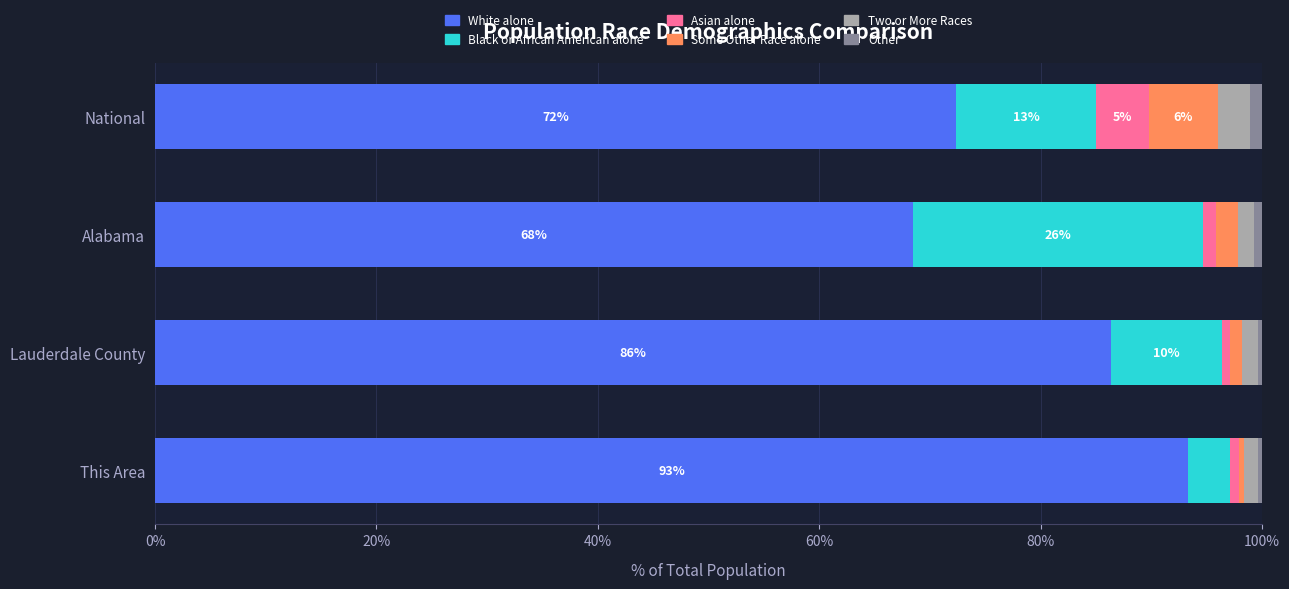

What is the sum of all White alone values?

320.6